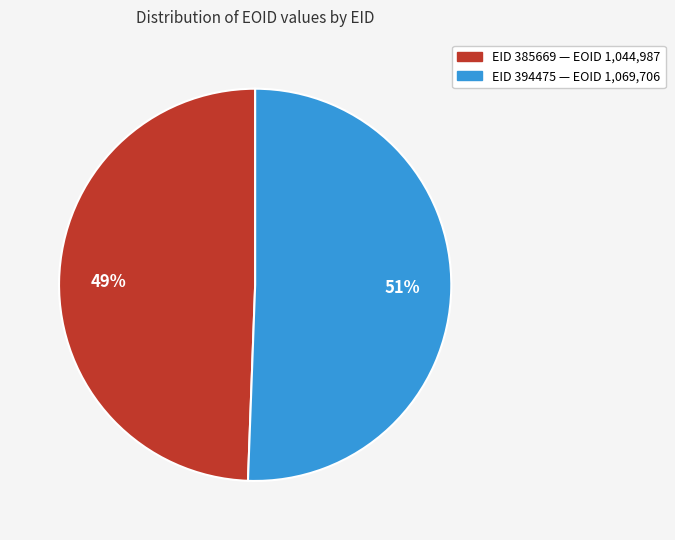

Does any single category account for the majority?

Yes